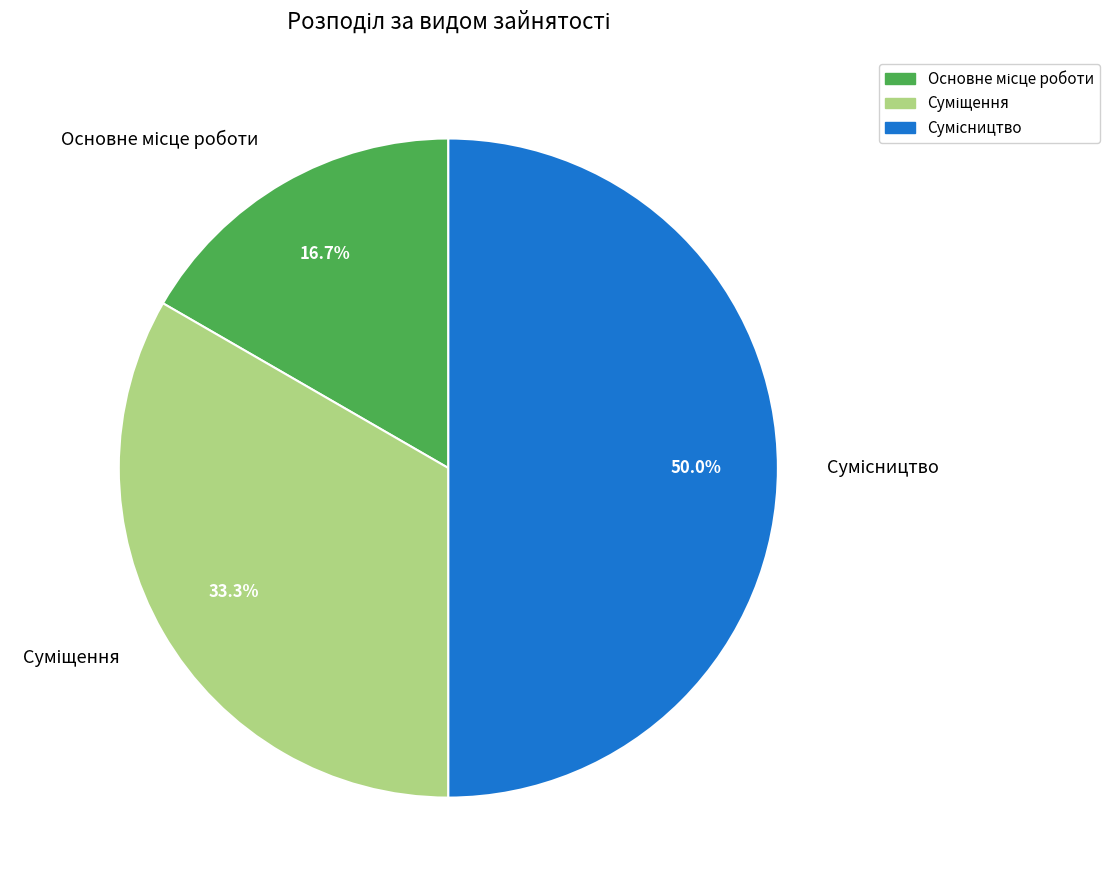

To the nearest percent, what is the difference between the largest and smallest slice percentages?

33%